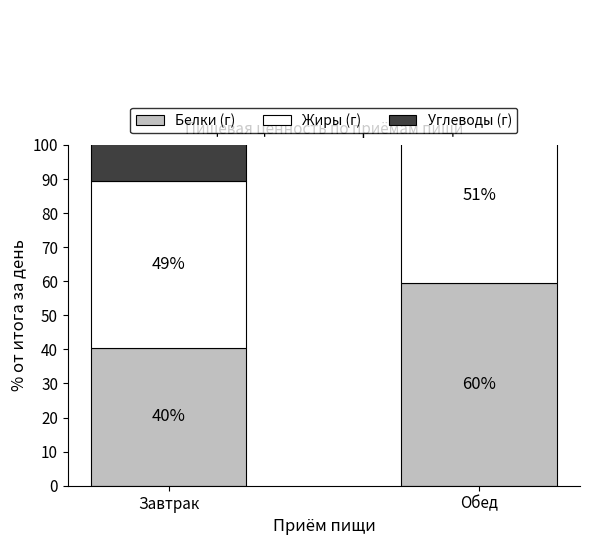

Rank the series by their average value, from lowest to highest.

Белки (г), Жиры (г), Углеводы (г)